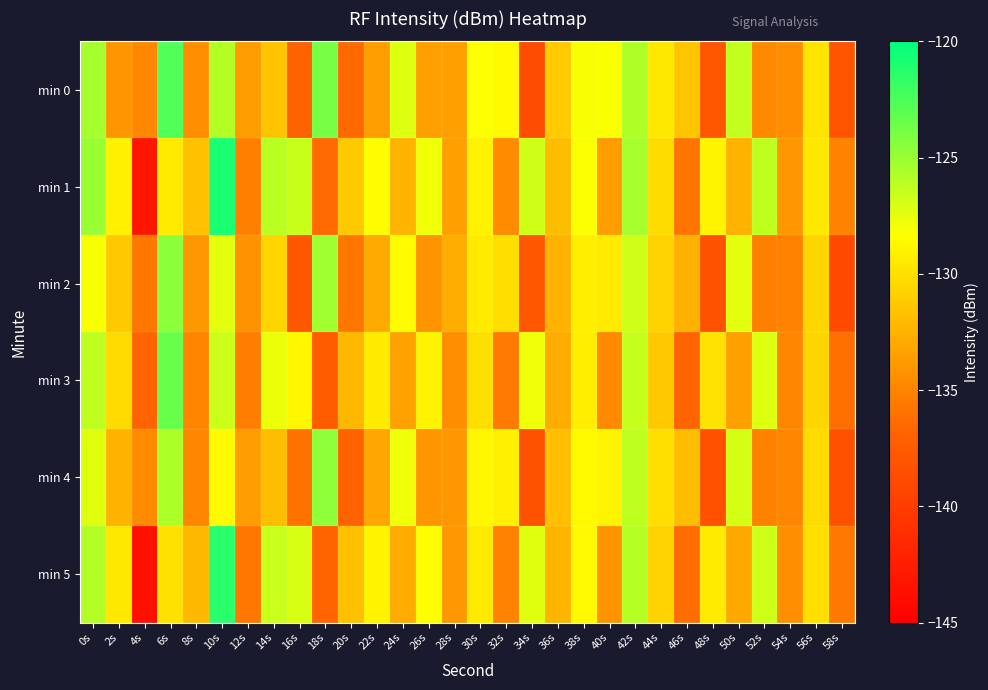

Between 28s and 34s, which series saw the biggest shift?

min 1